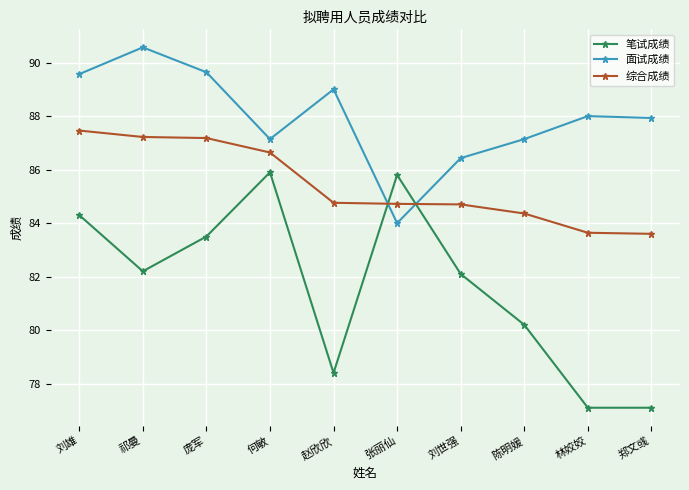

Where is the first local maximum for 面试成绩?

祁曼